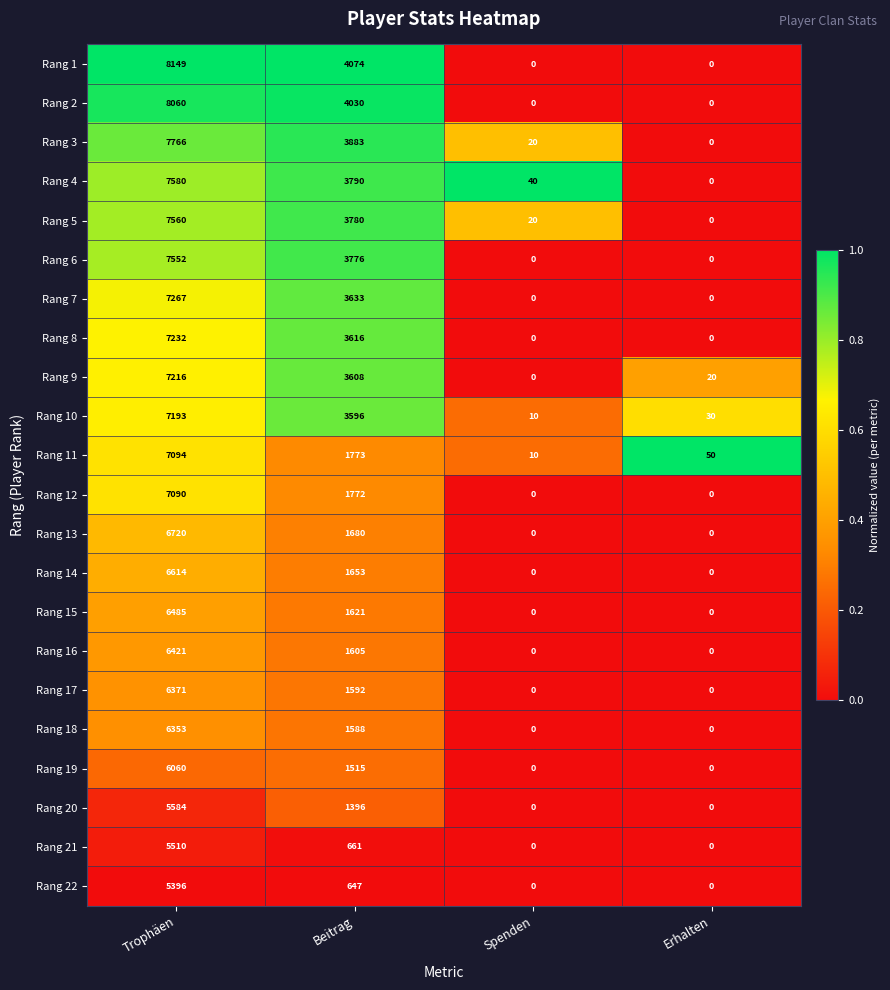

List the series in order of their peak value, lowest first.

Rang 22, Rang 21, Rang 20, Rang 19, Rang 18, Rang 17, Rang 16, Rang 15, Rang 14, Rang 13, Rang 12, Rang 11, Rang 10, Rang 9, Rang 8, Rang 7, Rang 6, Rang 5, Rang 4, Rang 3, Rang 2, Rang 1